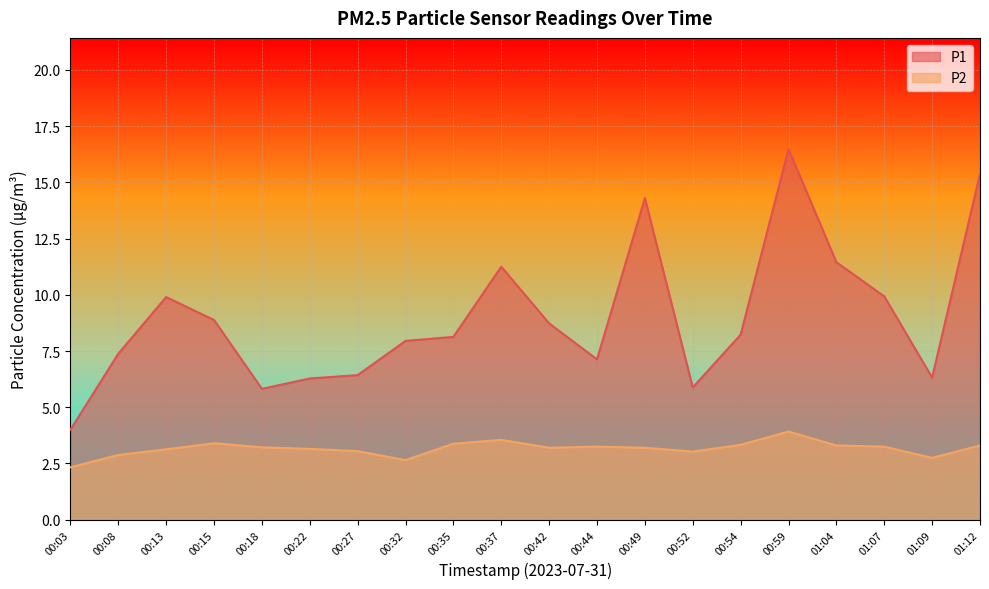

How many interior local peaks does the P2 series have?

4